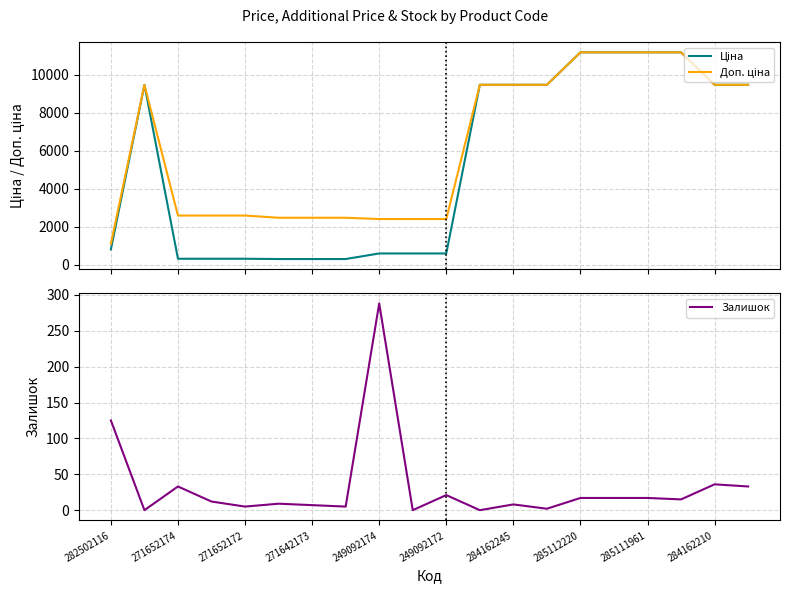

At how many categories does at least one series exceed 10624?

4